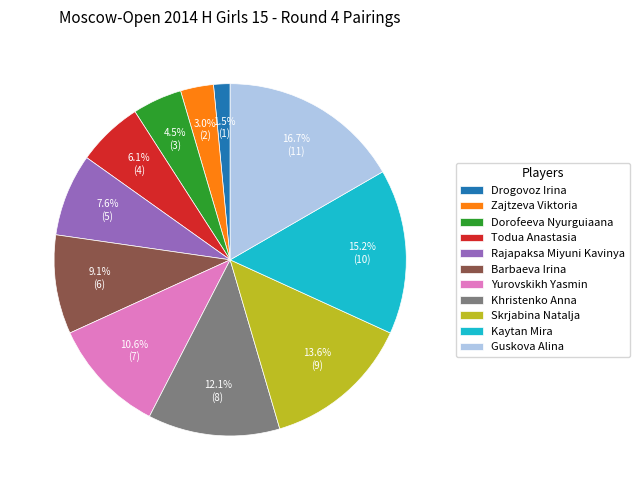

To the nearest percent, what percentage of the pie is Yurovskikh Yasmin?

11%